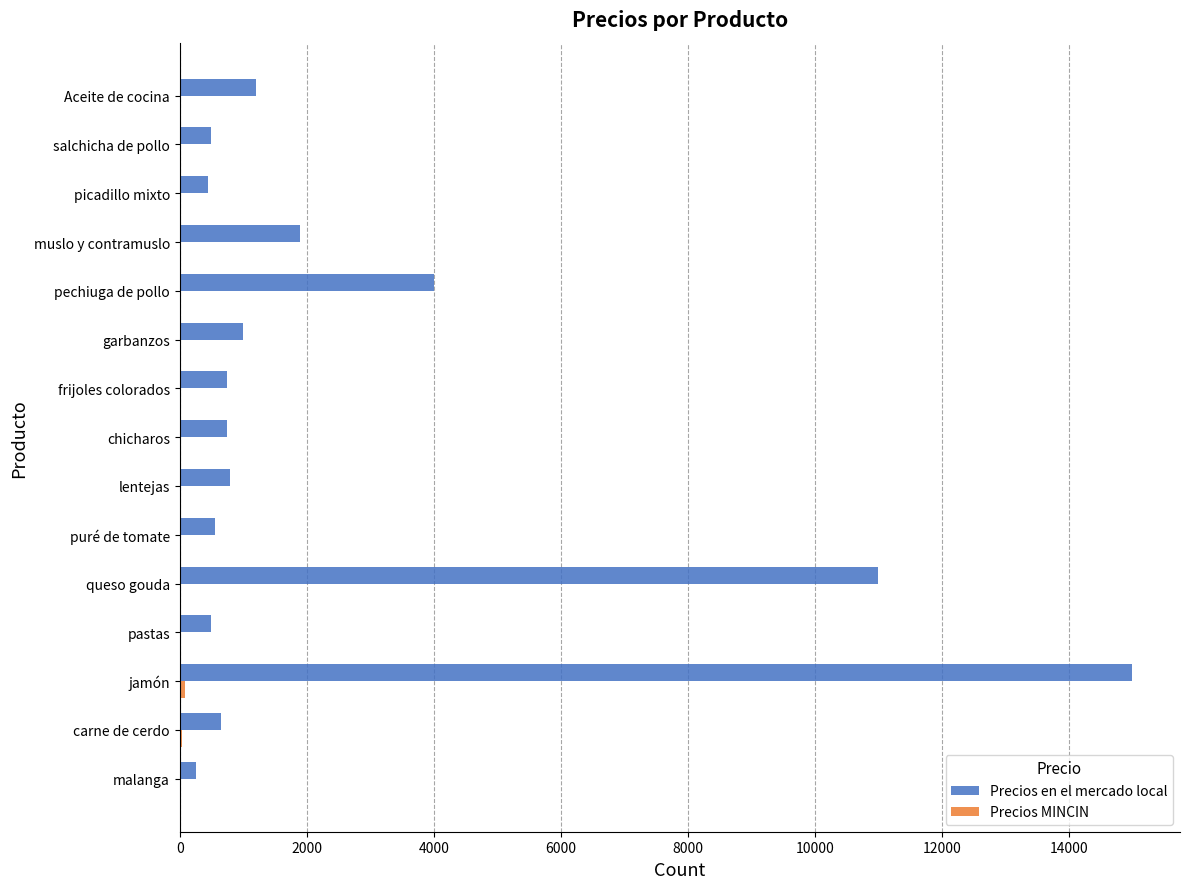

What is the sum of all Precios en el mercado local values?

39300.0